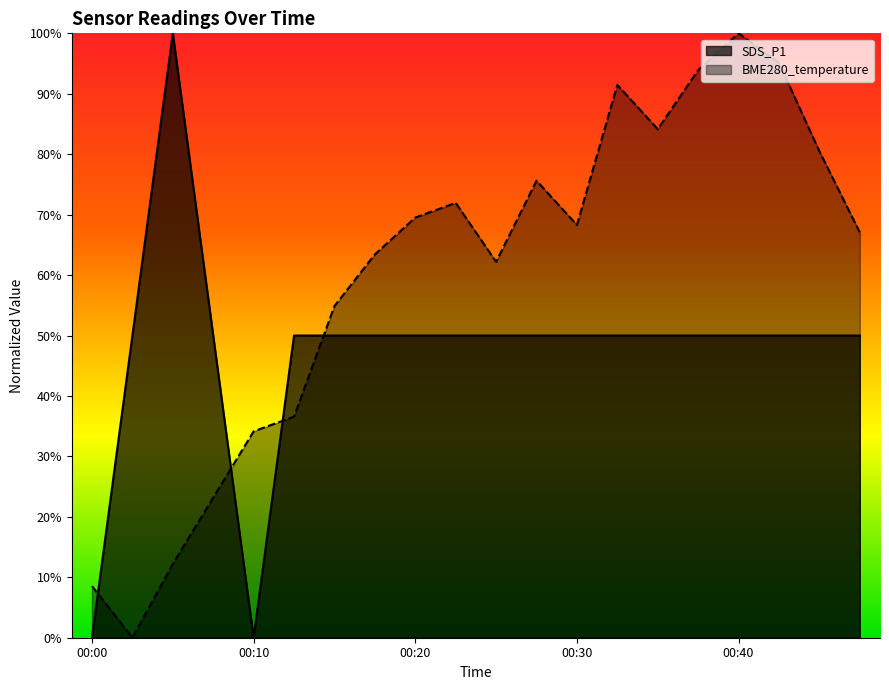

What is the difference between the highest and lowest values at 00:40?

0.5